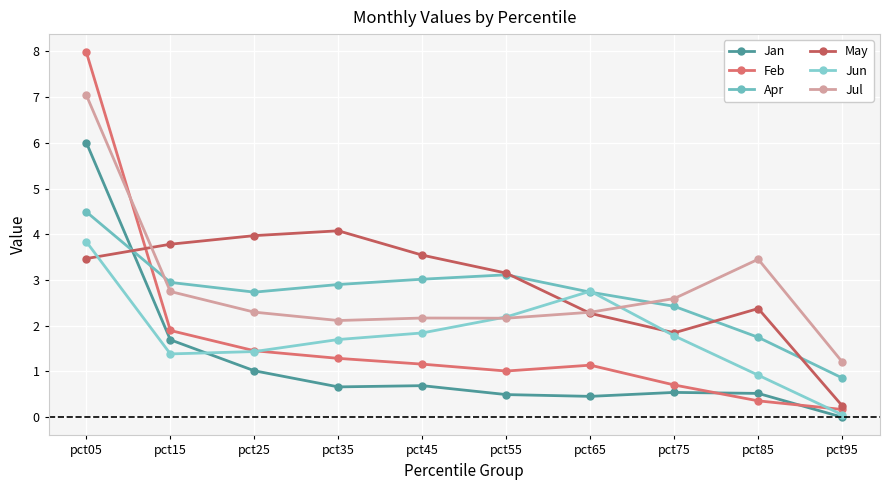

At which category is the sum across all series the highest?

pct05